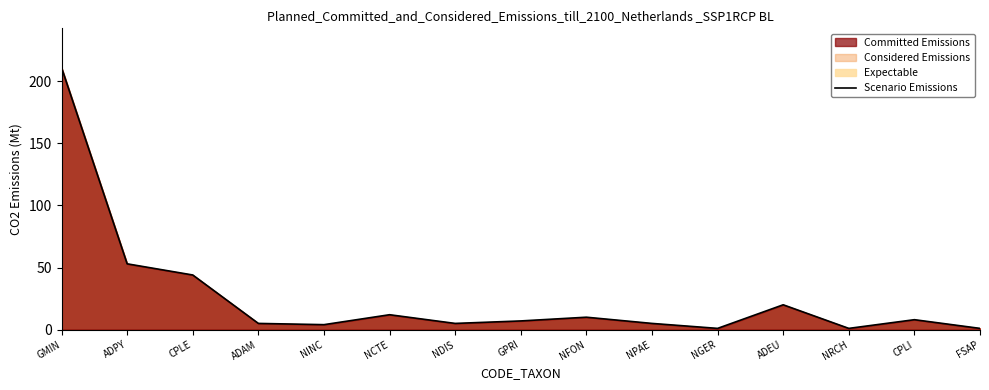

At which label does the data first exceed 7?

GMIN